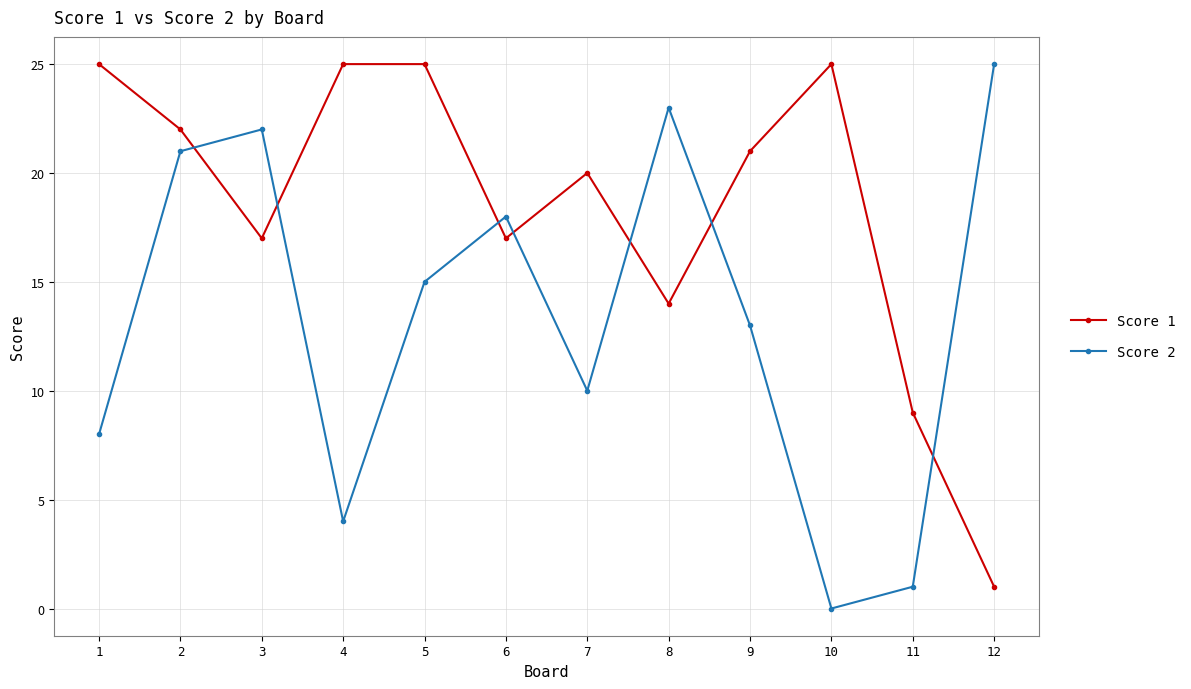

What is the difference between the second highest and second lowest values in the Score 1 series?

16